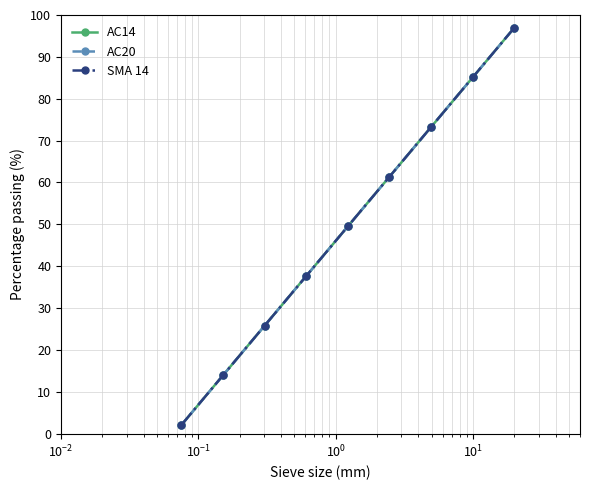

Does the chart have visible grid lines?

Yes